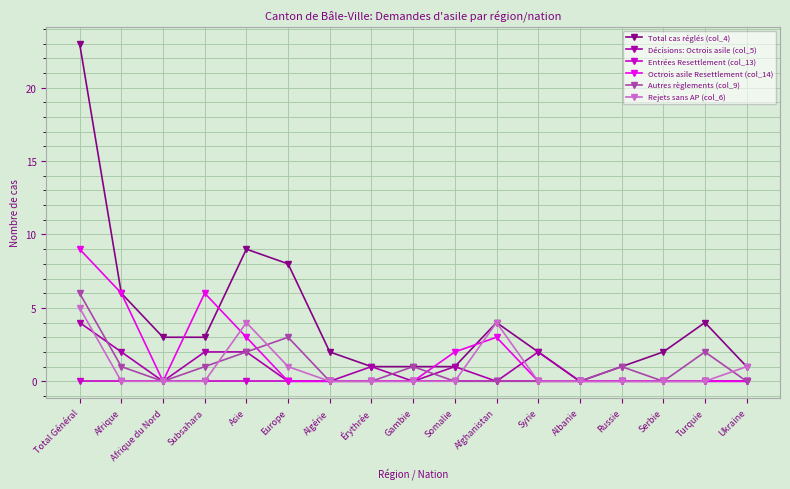

What is the label of the 7th point from the right?

Afghanistan